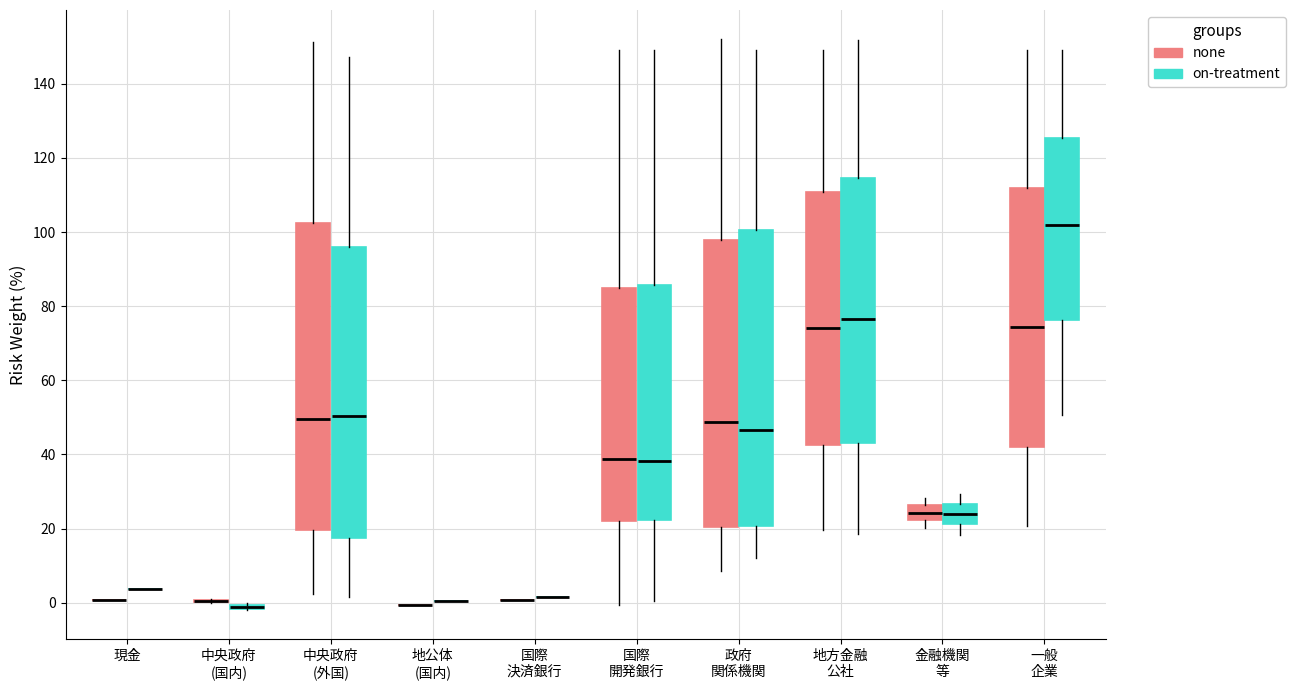

Comparing the boxes themselves (not the whiskers), which one is the tallest?

中央政府 (外国) (none)